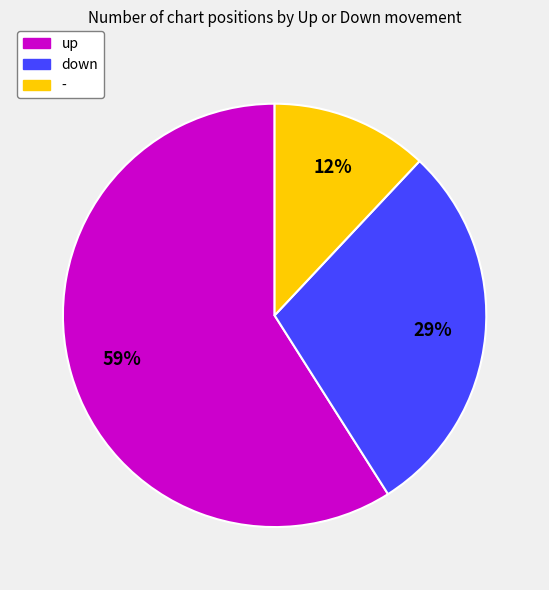

Do down and up together represent more than half of the pie?

Yes